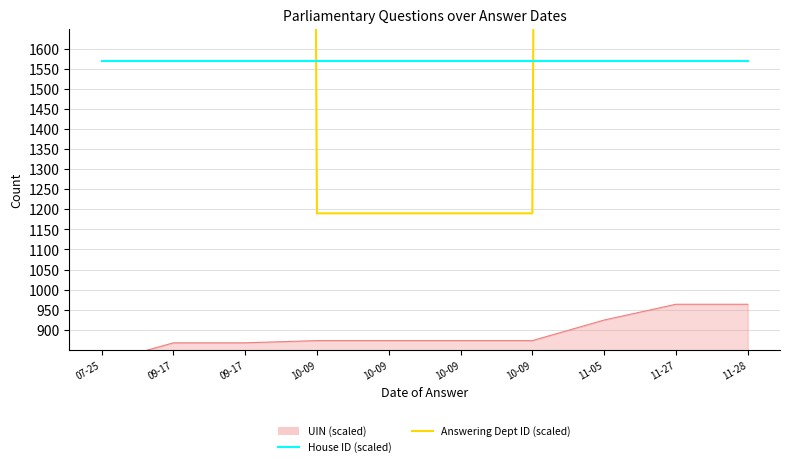

How many times do House ID (scaled) and Answering Dept ID (scaled) cross each other?

2